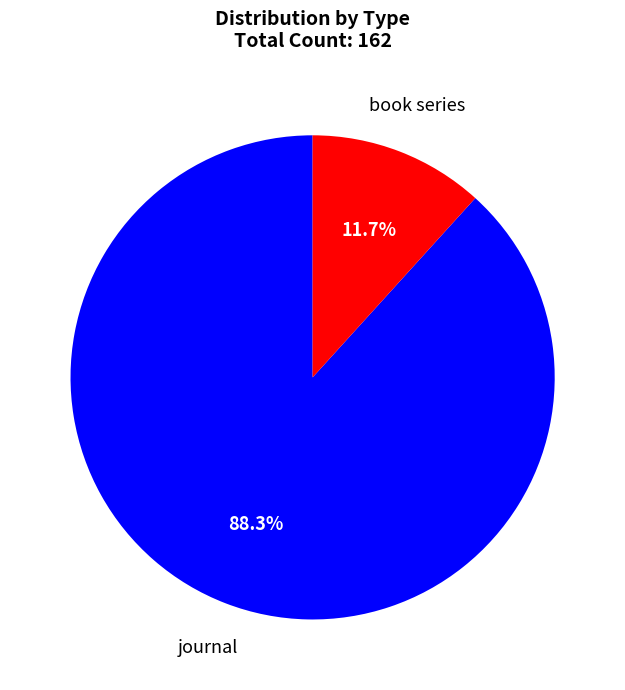

Is there a majority slice in this chart?

Yes